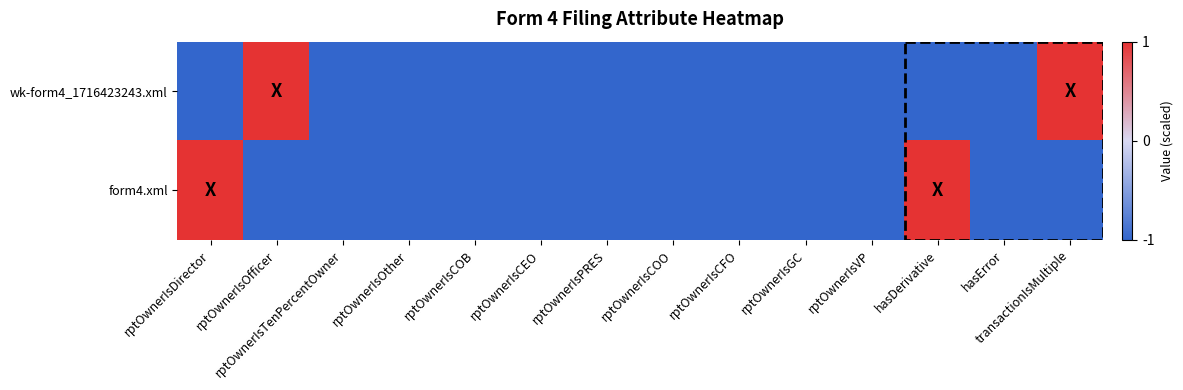

Between rptOwnerIsCEO and rptOwnerIsCFO, which series saw the biggest shift?

wk-form4_1716423243.xml